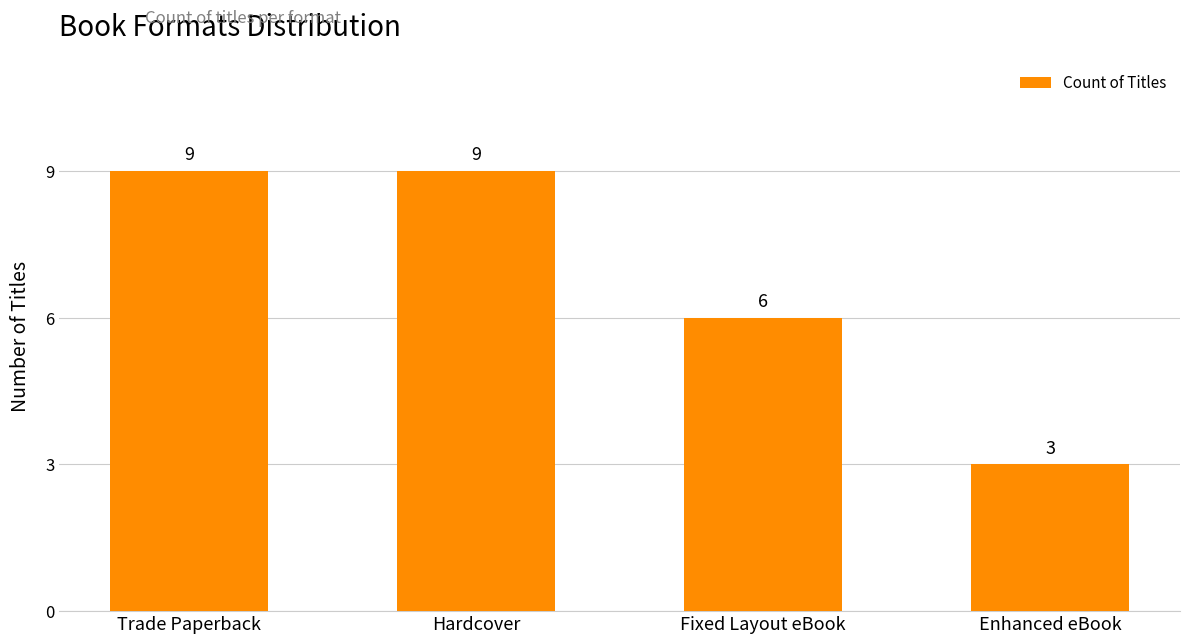

What is the maximum value shown in the chart?

9